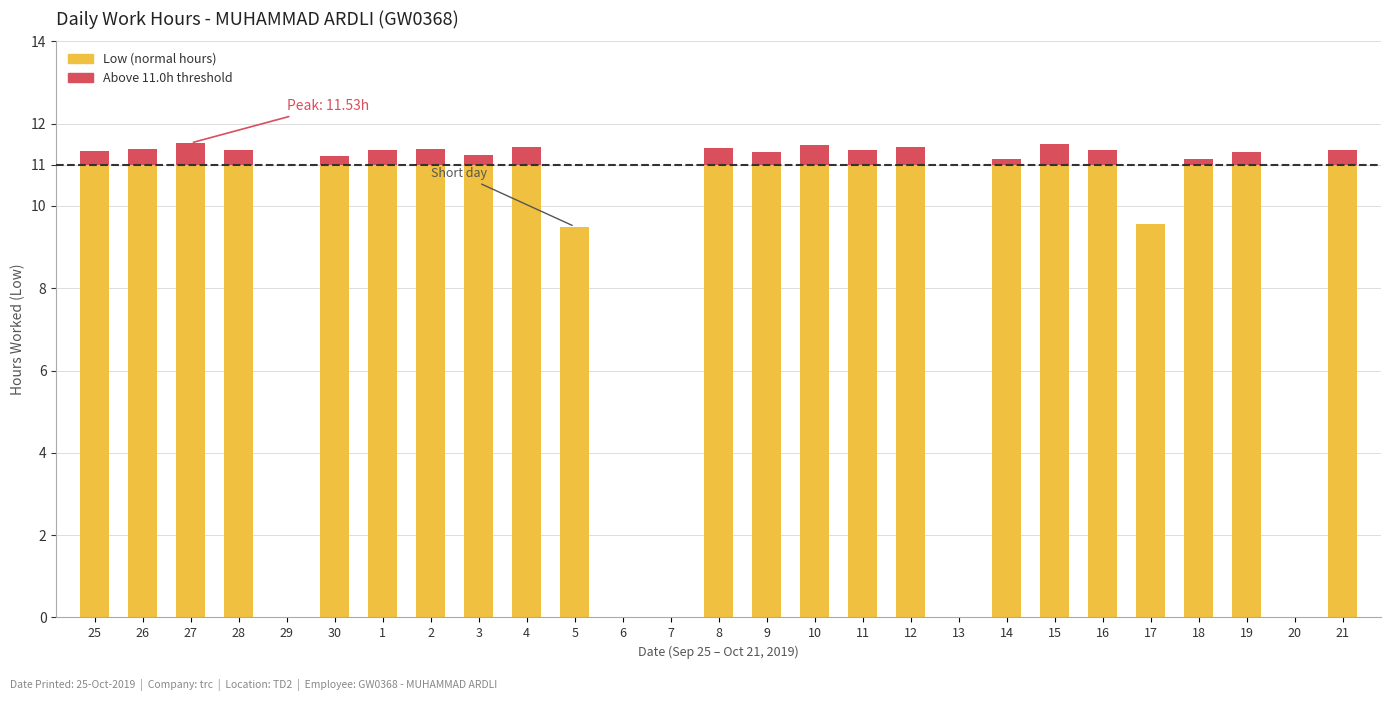

What is the total value across all series at 10?

11.5